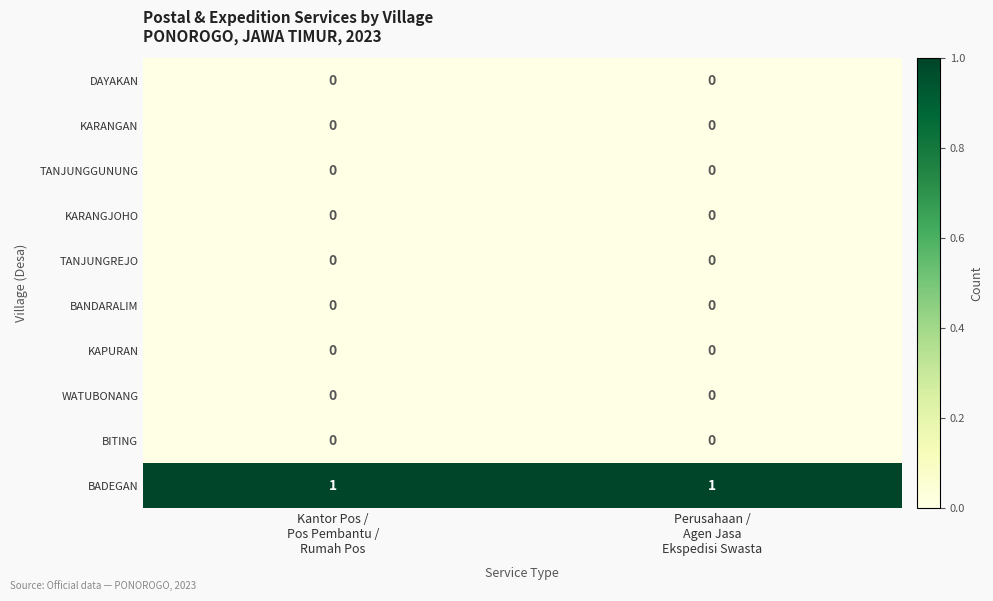

Which series has the largest total across all categories?

BADEGAN